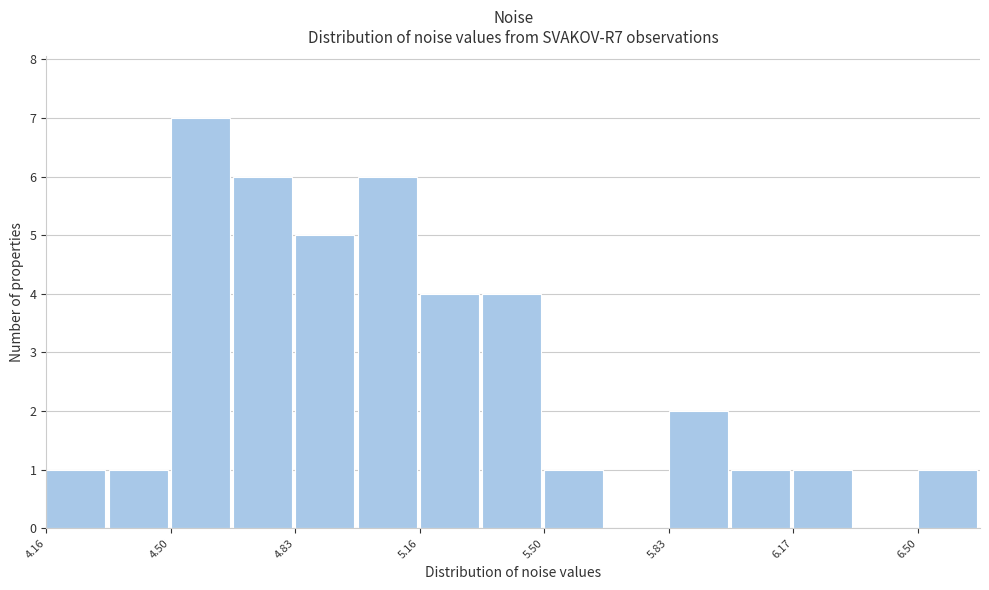

Around what value on the x-axis is the tallest bar? Give the approximate position of its centre, as read against the axis.

4.60